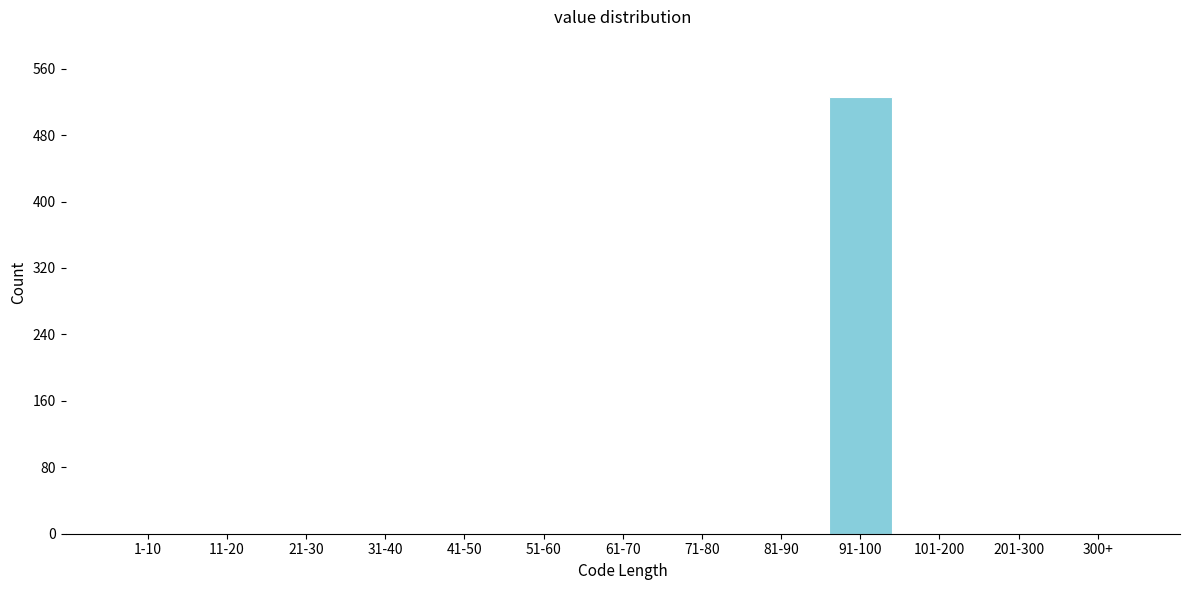

Reading left to right, transcribe all the data shown in this chart.

1-10=0	11-20=0	21-30=0	31-40=0	41-50=0	51-60=0	61-70=0	71-80=0	81-90=0	91-100=526	101-200=0	201-300=0	300+=0